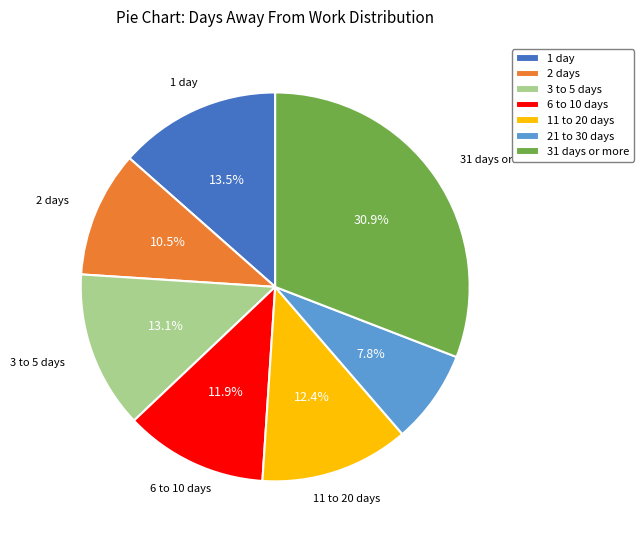

Which slice is the largest?

31 days or more